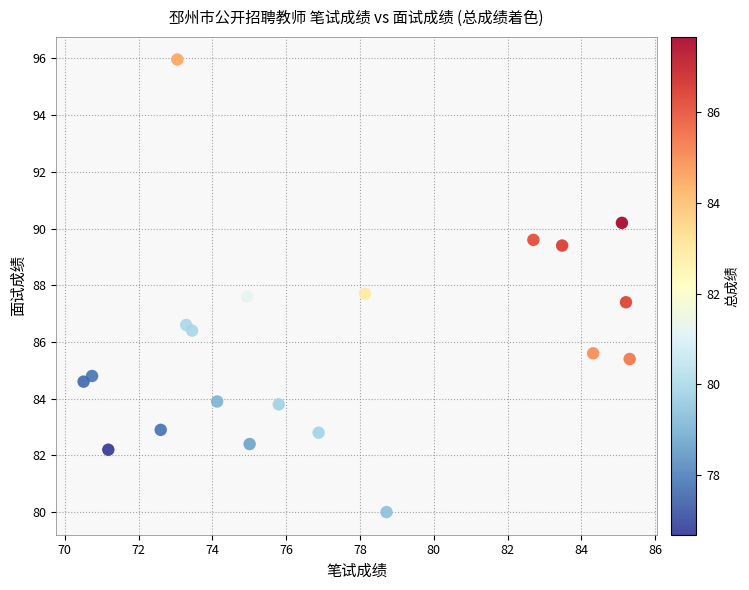

What is the range of X values (max minus min)?

14.8